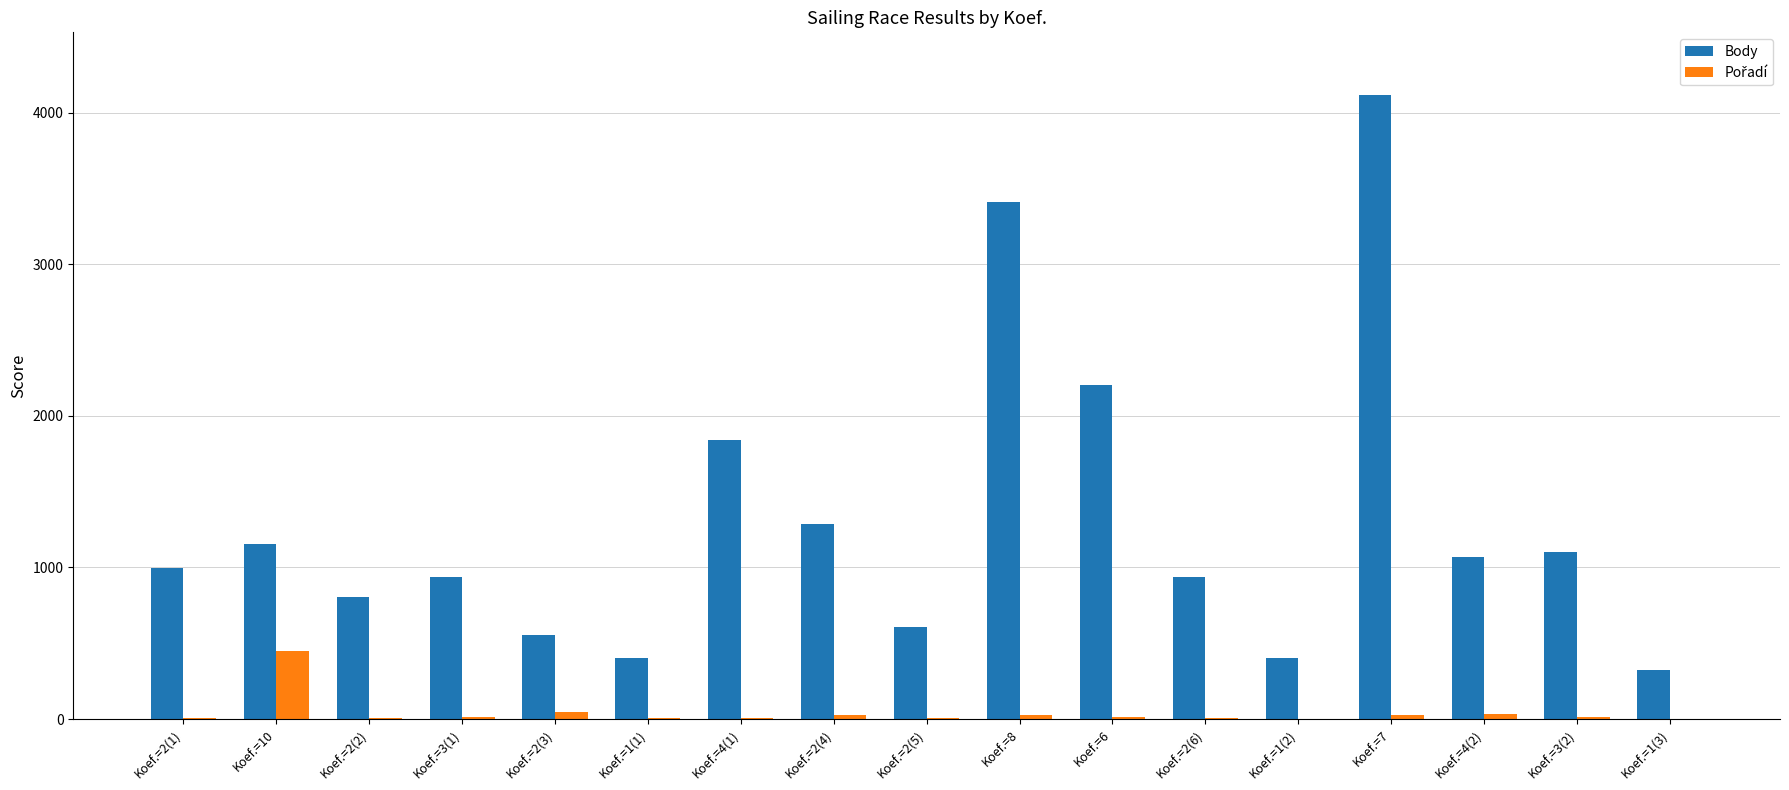

What is the maximum value for Body?

4118